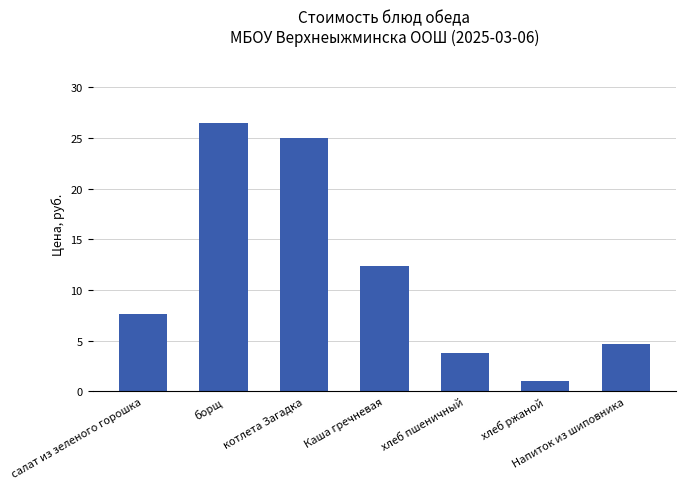

What is the average value?

11.6